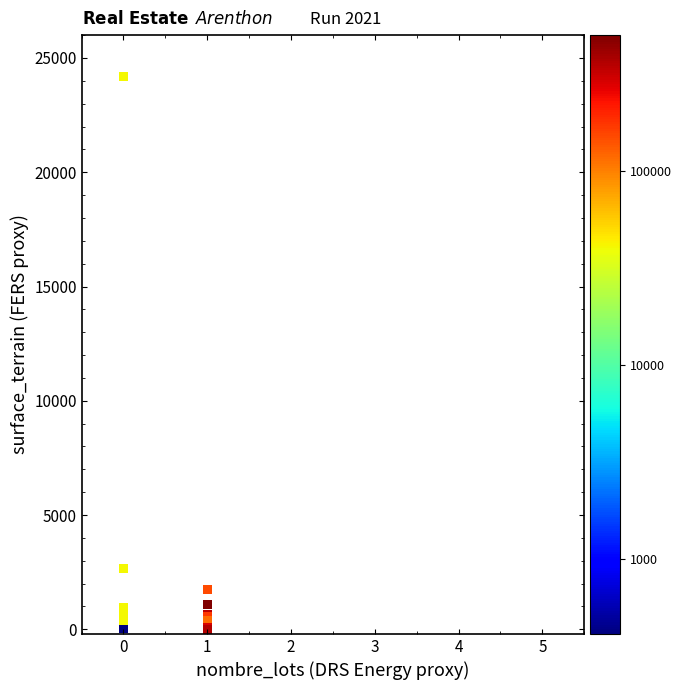

What Y value in the scatter plot is closest to 12094?

2664